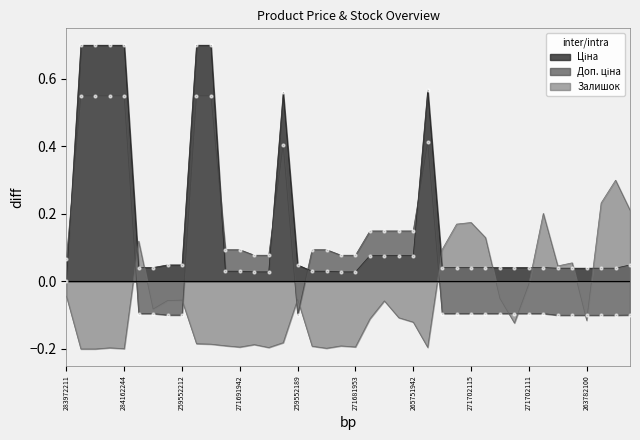

Is the value of Залишок at 271702116 greater than the value of Ціна at 284162248?

No